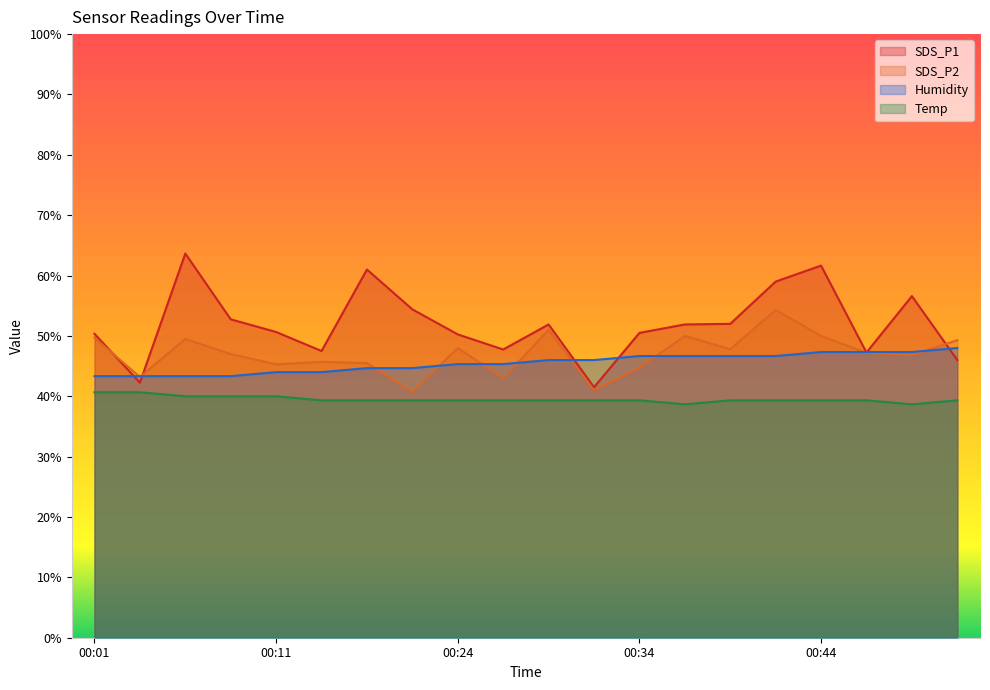

Reading right to left, transcribe all the data shown in this chart.

SDS_P1: 46.0	56.6	47.2	61.7	59.0	52.0	51.9	50.5	41.5	51.9	47.8	50.3	54.4	61.0	47.5	50.7	52.8	63.7	42.2	50.4
SDS_P2: 49.3	46.8	47.2	50.0	54.3	47.8	50.0	44.7	41.0	51.0	43.0	48.0	40.7	45.5	45.7	45.3	47.0	49.5	43.2	49.7
Humidity: 48.0	47.3	47.3	47.3	46.7	46.7	46.7	46.7	46.0	46.0	45.3	45.3	44.7	44.7	44.0	44.0	43.3	43.3	43.3	43.3
Temp: 39.3	38.7	39.3	39.3	39.3	39.3	38.7	39.3	39.3	39.3	39.3	39.3	39.3	39.3	39.3	40.0	40.0	40.0	40.7	40.7